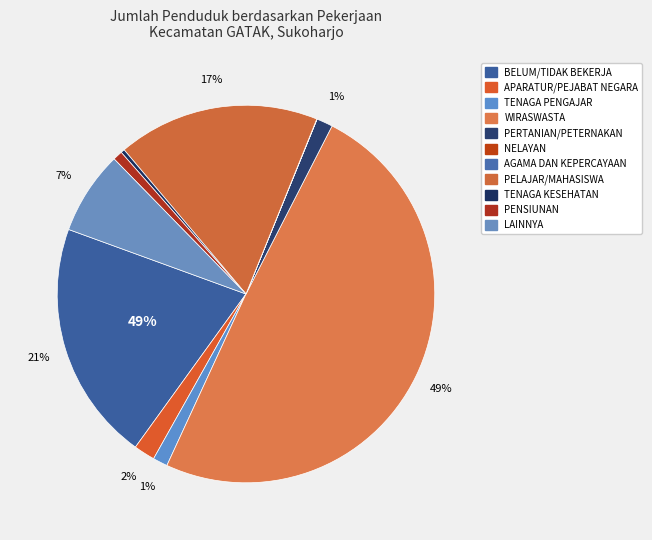

What is the change in value from WIRASWASTA to PERTANIAN/PETERNAKAN?

-25952